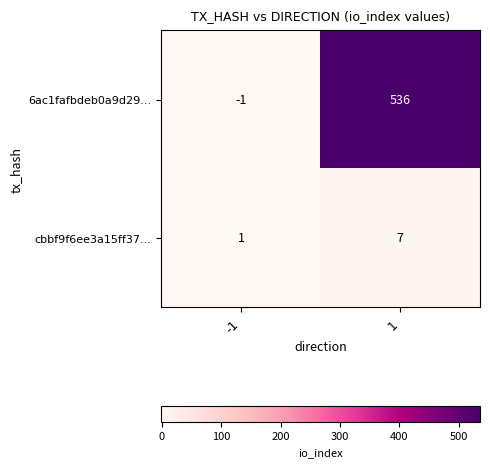

How many distinct data groups are displayed?

2